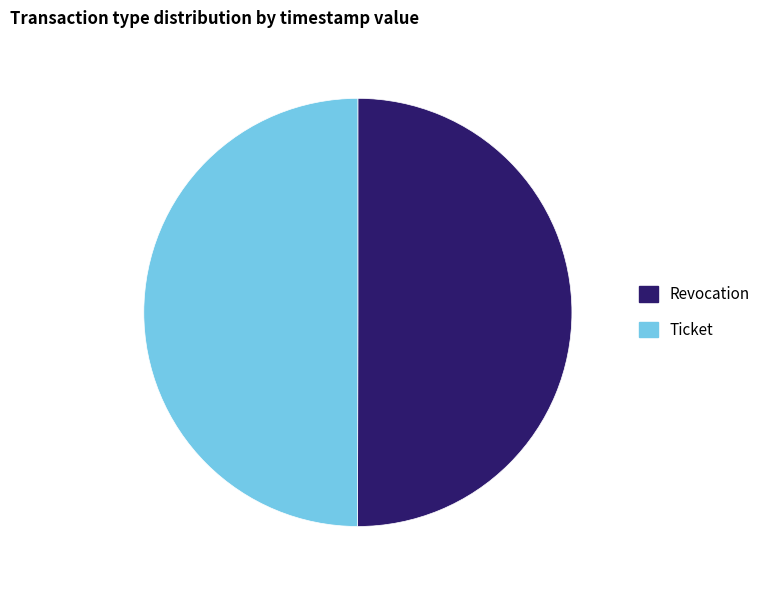

Approximately how many times larger is the value at Ticket compared to Revocation?

1.0